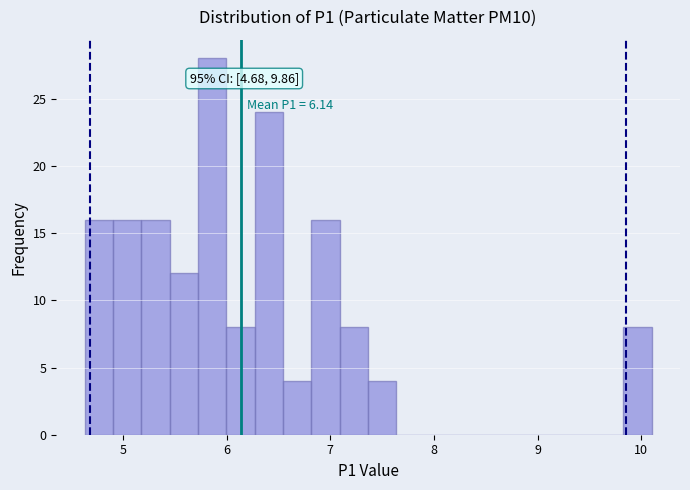

Around what value on the x-axis is the tallest bar? Give the approximate position of its centre, as read against the axis.

5.9